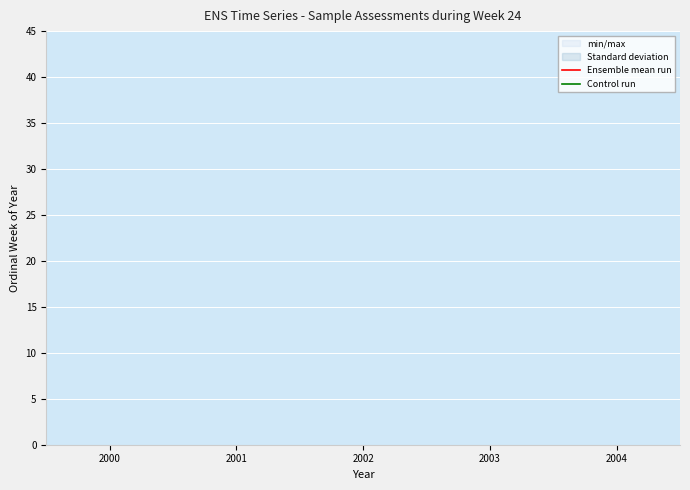

Is it true that Ensemble mean run equals 3029.4 at 2003?

False